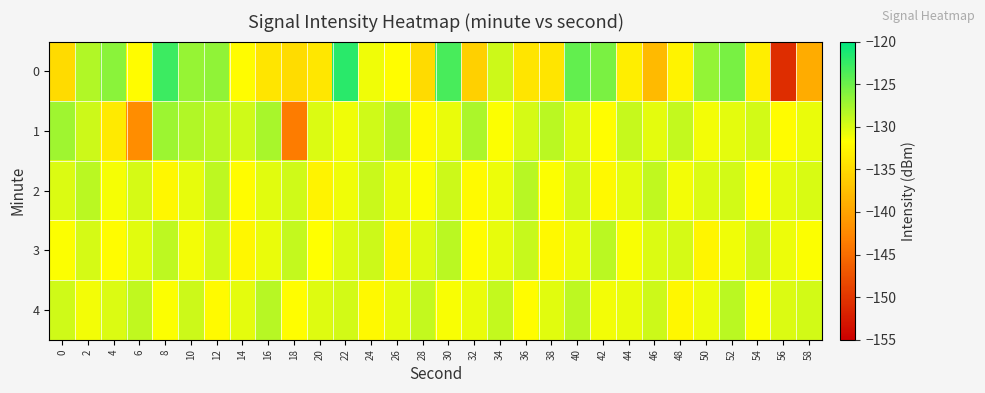

Rank the series at 34 from lowest to highest value.

1, 2, 3, 0, 4